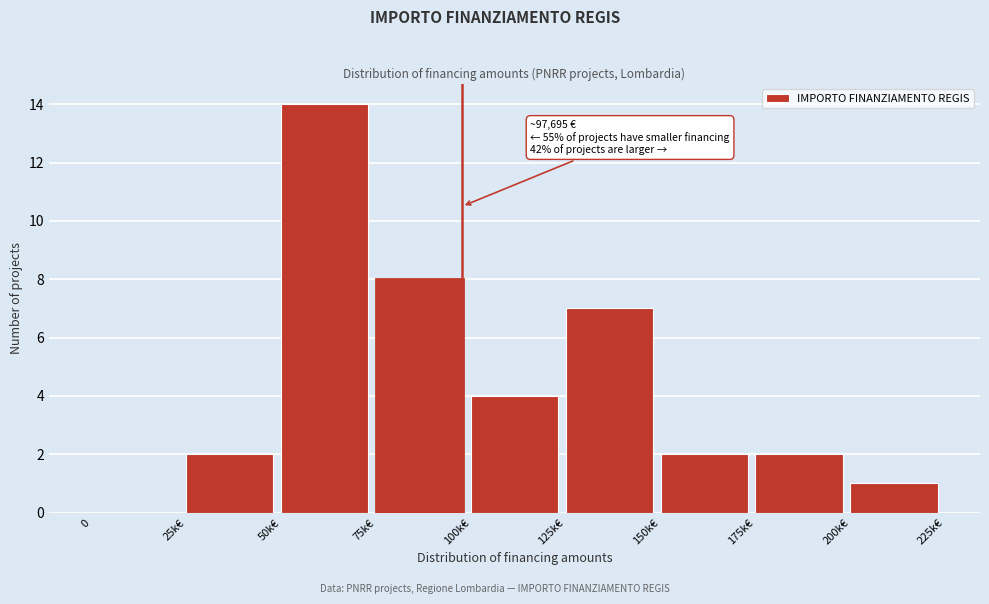

Reading right to left, list all the values displayed in this chart.

200k€=1	175k€=2	150k€=2	125k€=7	100k€=4	75k€=8	50k€=14	25k€=2	0=0